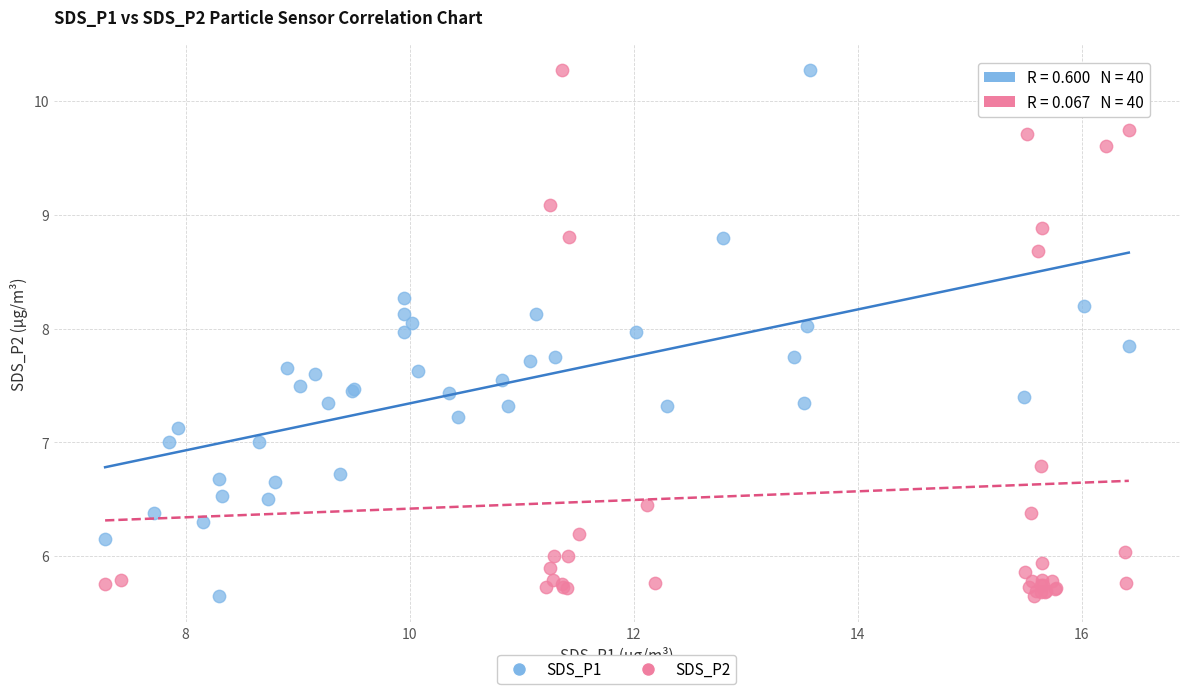

What are all the series names shown in the legend?

SDS_P1, SDS_P2